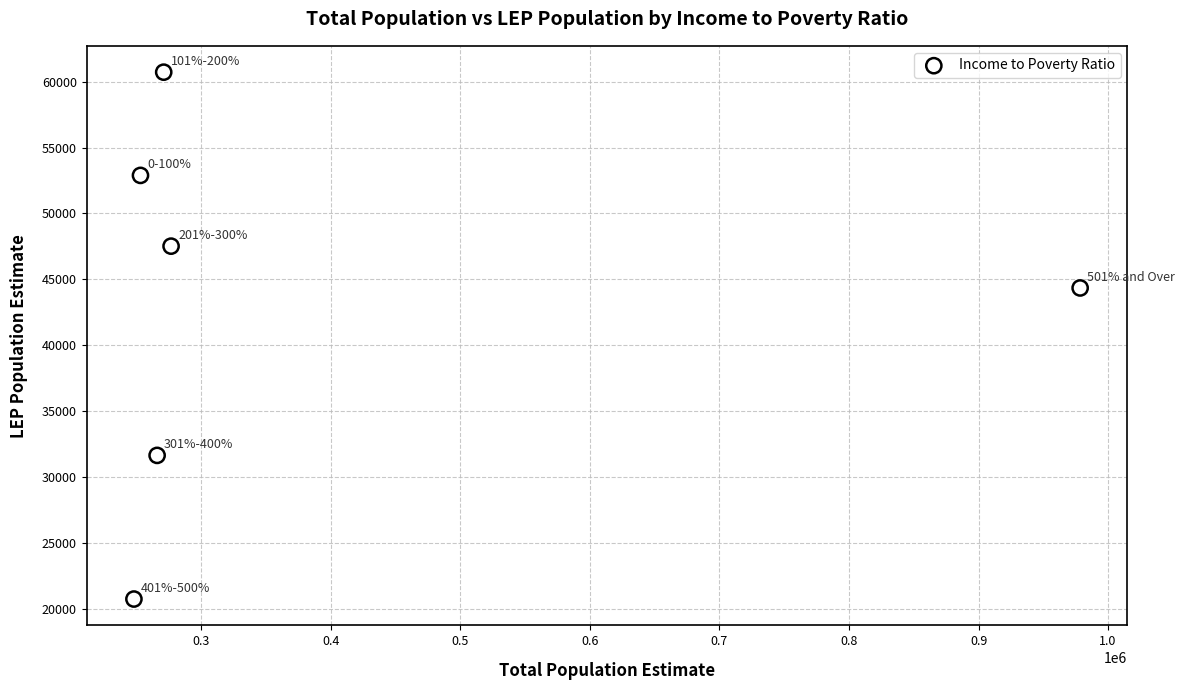

What is the average X value?

382145